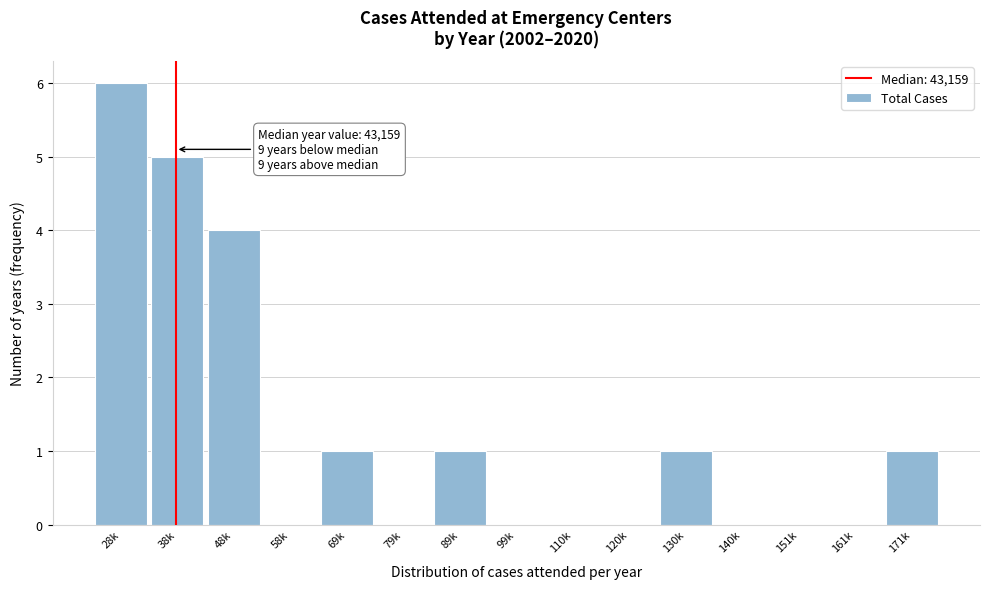

Reading left to right, what are all the values shown in this chart?

28k=6	38k=5	48k=4	58k=0	69k=1	79k=0	89k=1	99k=0	110k=0	120k=0	130k=1	140k=0	151k=0	161k=0	171k=1